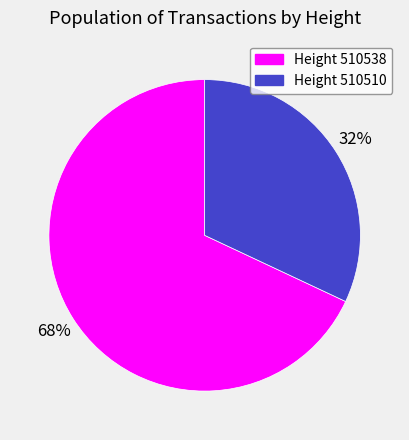

To the nearest percent, what is the average slice percentage?

50%